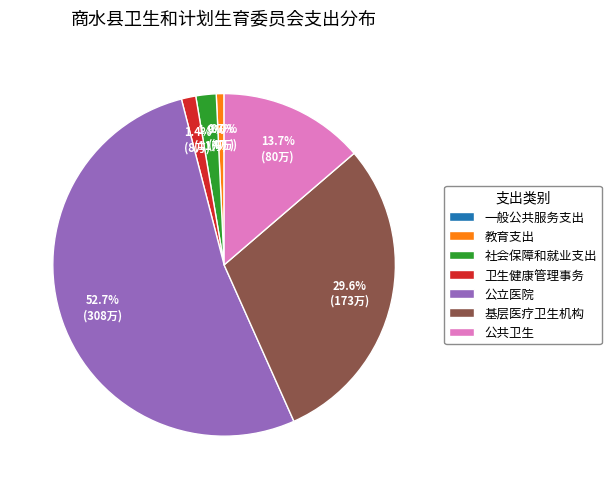

Does 基层医疗卫生机构 account for over 50% of the chart?

No